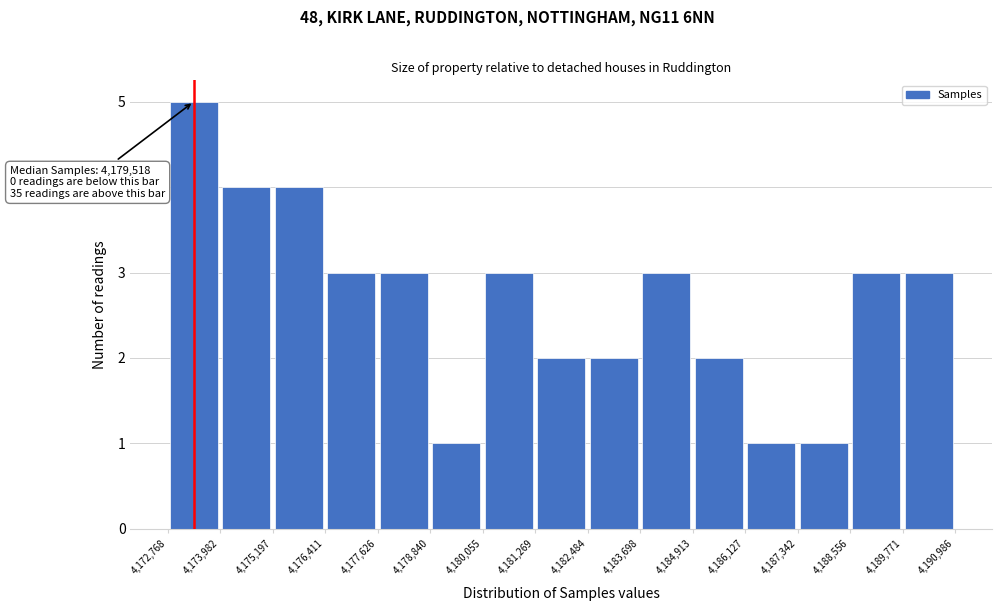

Which range on the x-axis has the tallest bar?

4,172,768 to 4,173,982